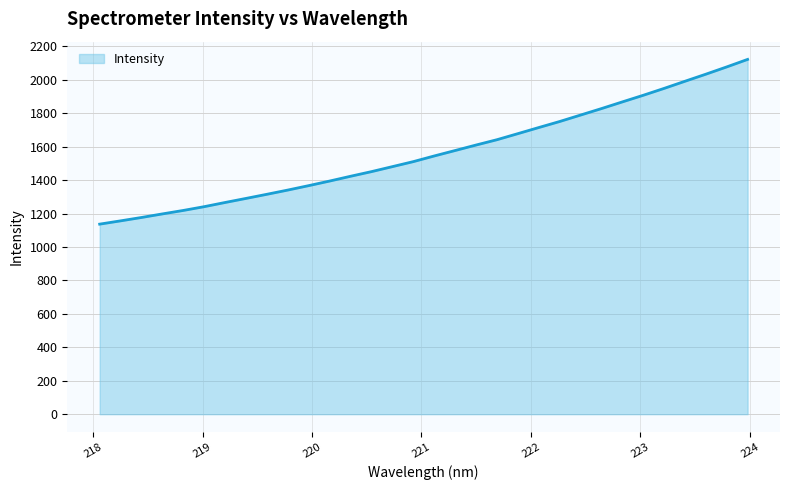

What is the maximum value shown in the chart?

2121.9